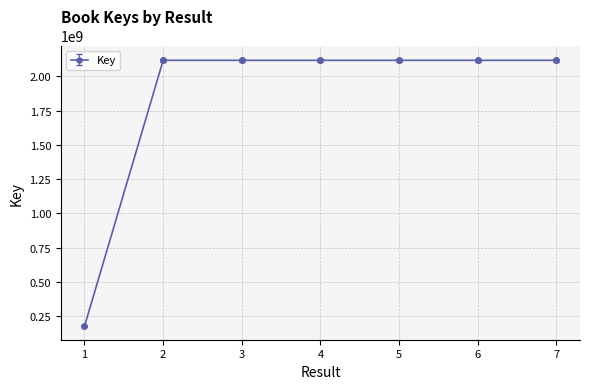

What is the minimum value shown in the chart?

175302203